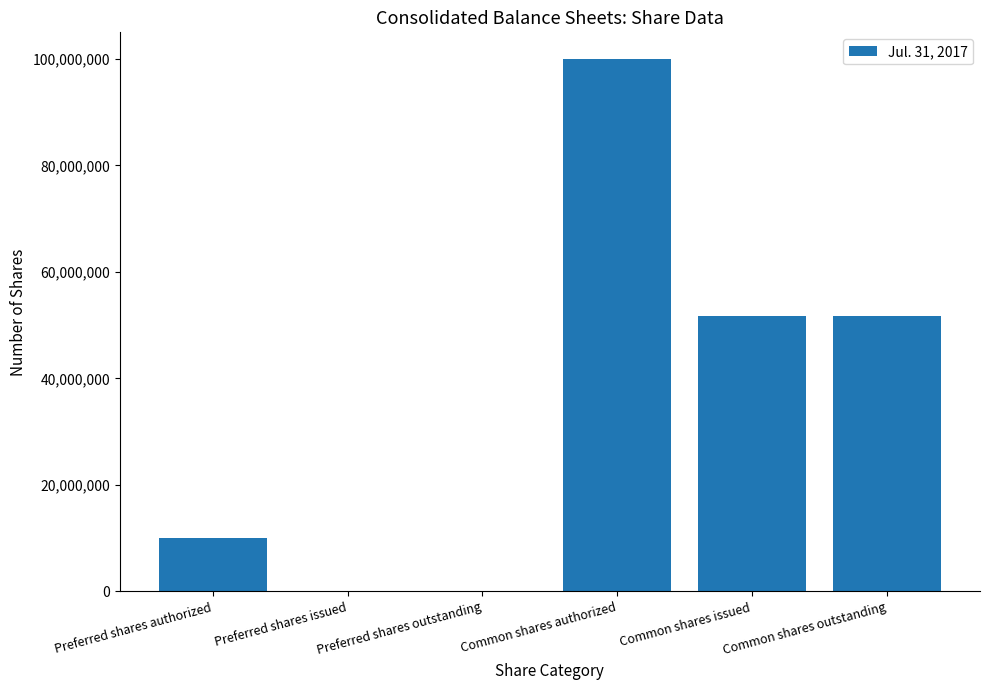

What is the maximum value shown in the chart?

100000000